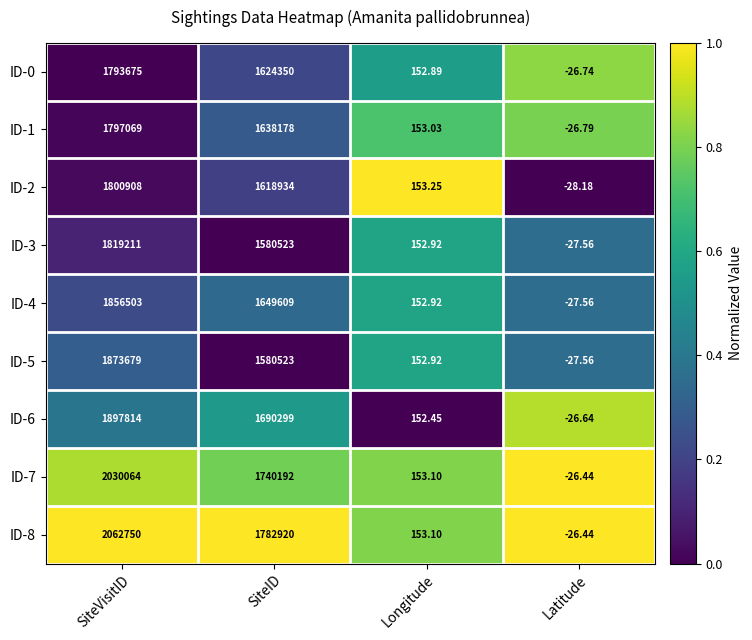

What is the difference between the highest and lowest values at SiteID?

202397.0